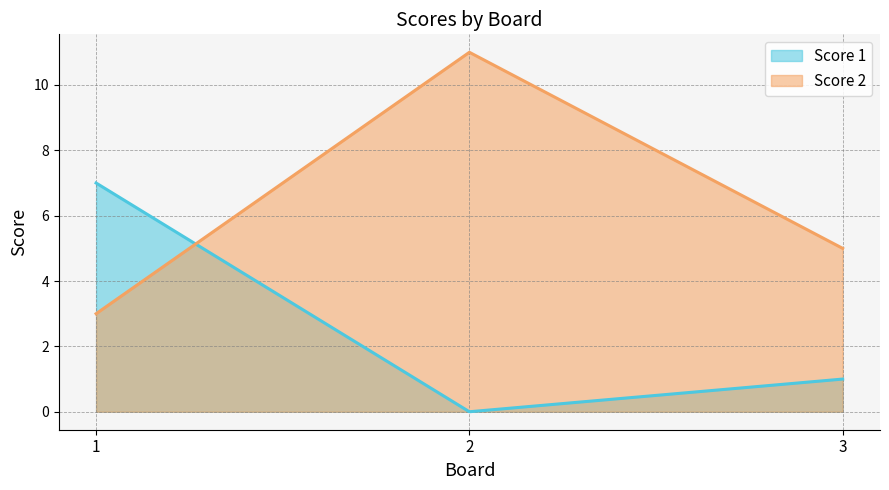

At which category is the sum across all series the highest?

2